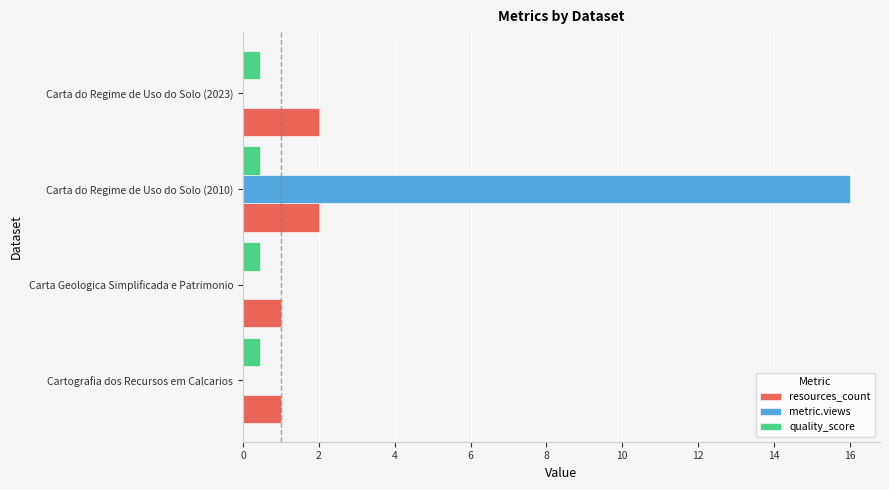

Is it true that metric.views equals 9.5 at Carta do Regime de Uso do Solo (2023)?

False